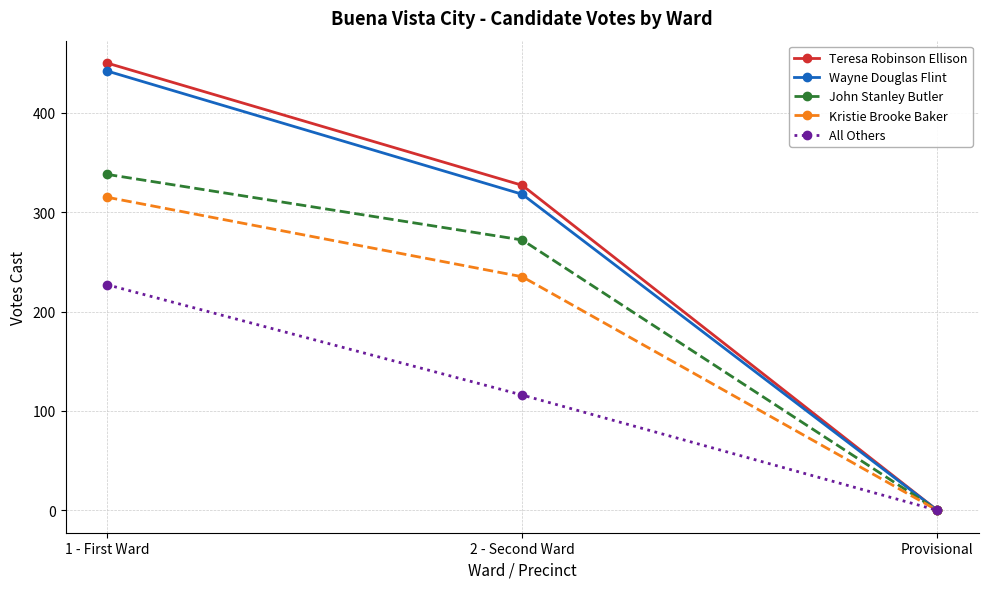

List the labels in order of Kristie Brooke Baker value, smallest first.

Provisional, 2 - Second Ward, 1 - First Ward